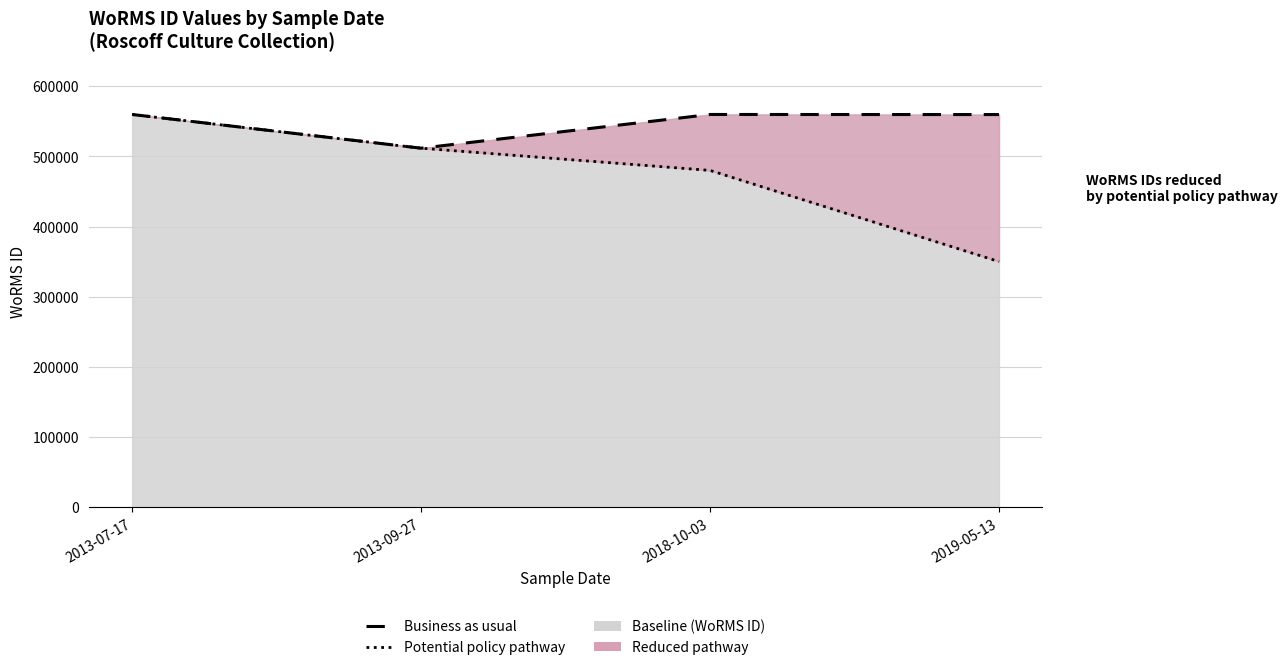

At 2013-07-17, list the series in order from smallest to largest.

Business as usual, Potential policy pathway